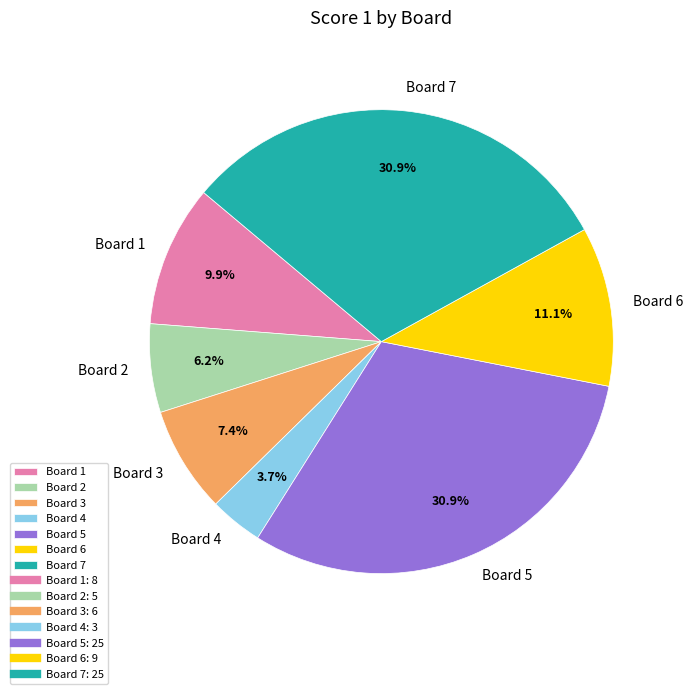

What is the smallest slice in the pie chart?

Board 4